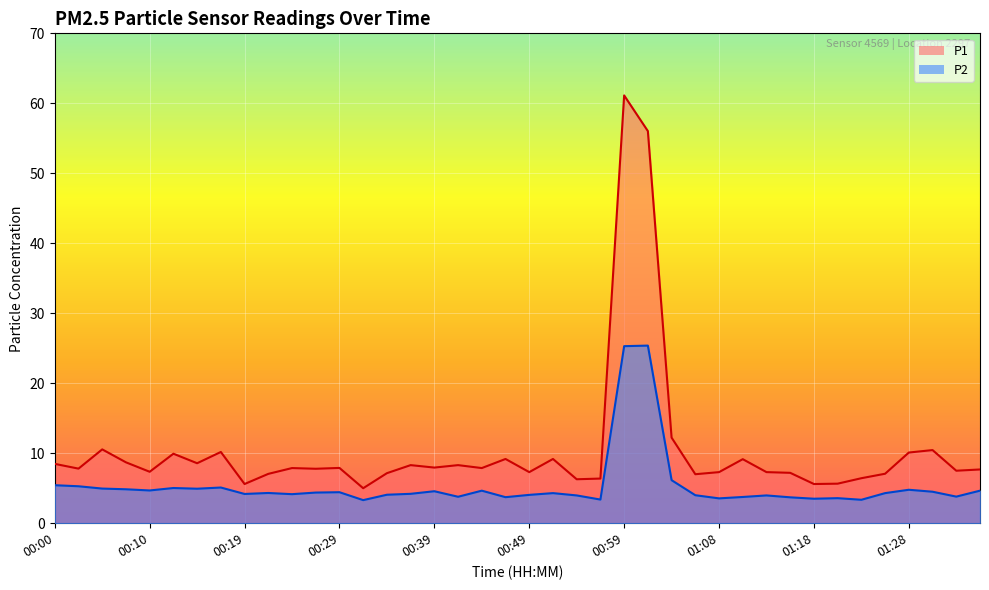

Is the value of P1 at 00:37 greater than the value of P2 at 00:37?

Yes